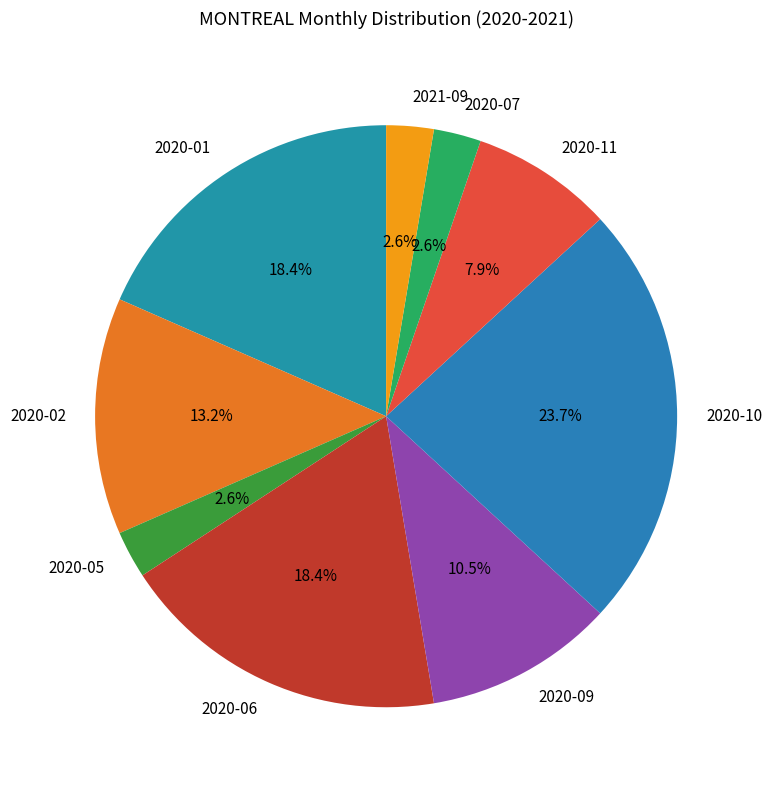

Which category has the biggest portion of the pie?

2020-10